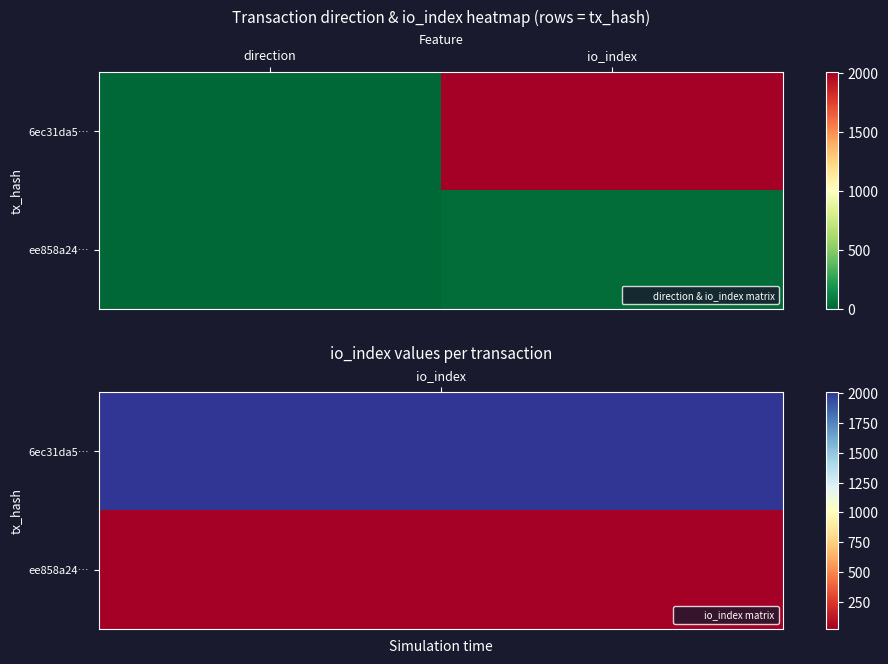

Rank the series at io_index from highest to lowest value.

6ec31da5…, ee858a24…